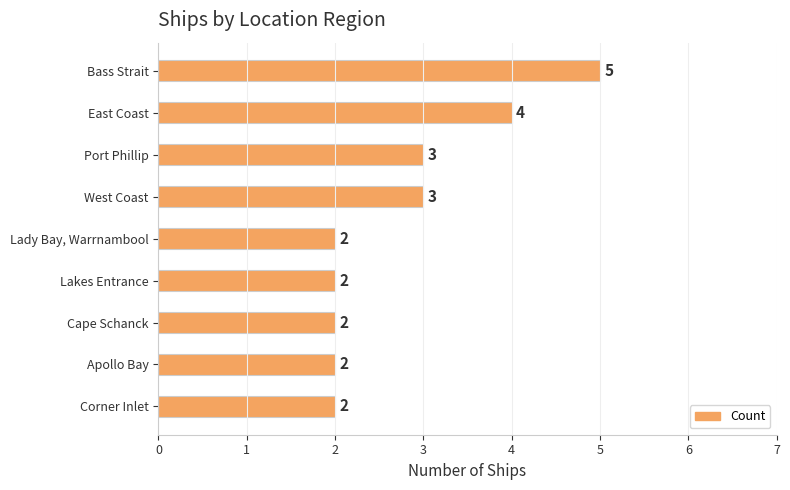

Are the bars grouped side by side (vs. stacked)?

No